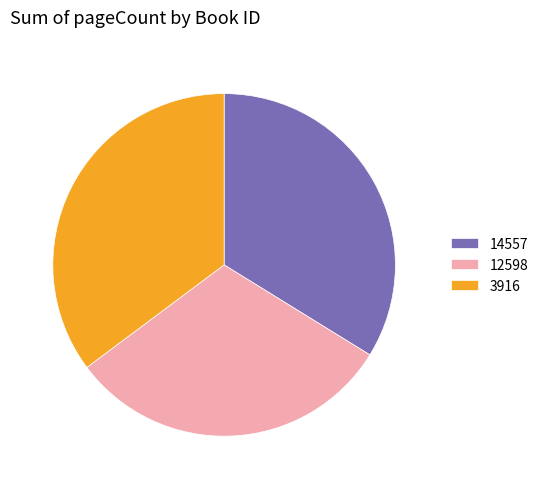

Do 12598 and 3916 together represent more than half of the pie?

Yes